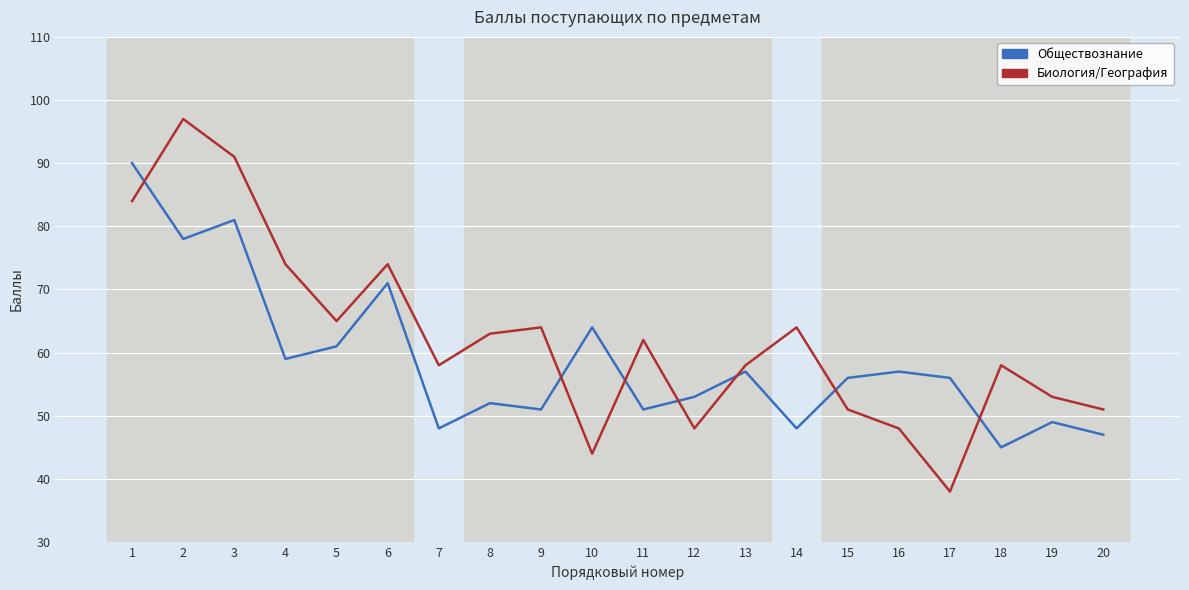

Where does the Биология/География series first go above 62?

1